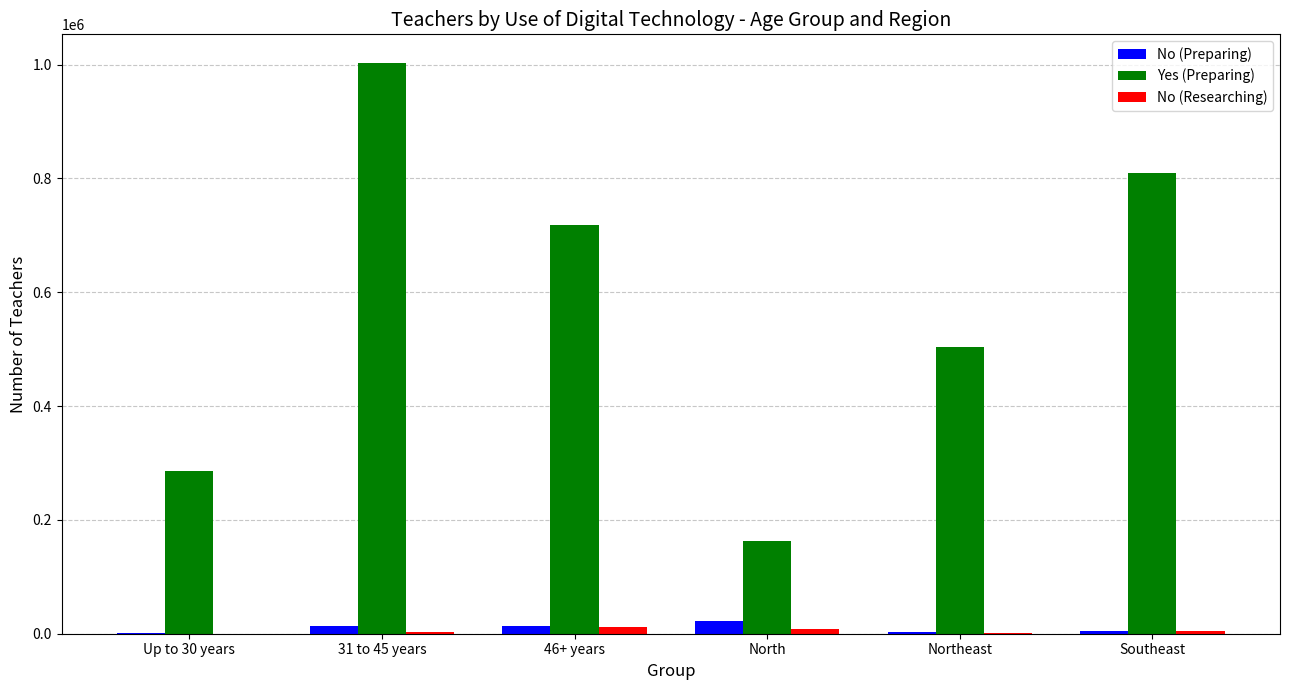

At which label does Yes (Preparing) reach its peak?

31 to 45 years